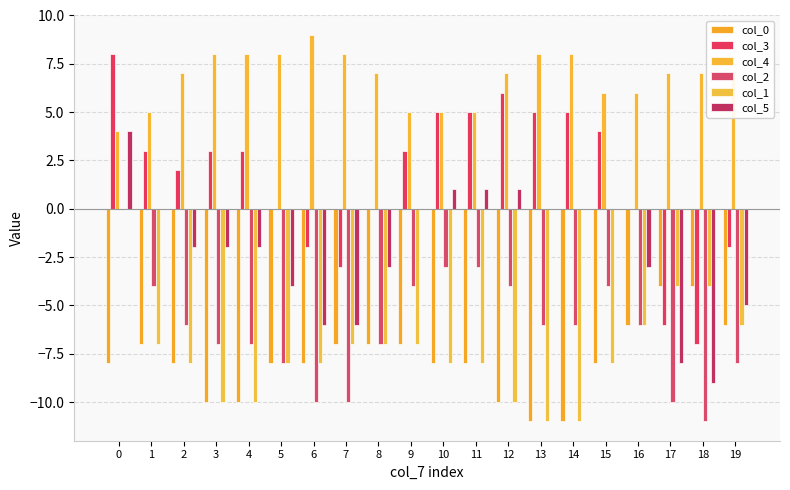

At 15, list the series in order from largest to smallest.

col_4, col_3, col_5, col_2, col_0, col_1